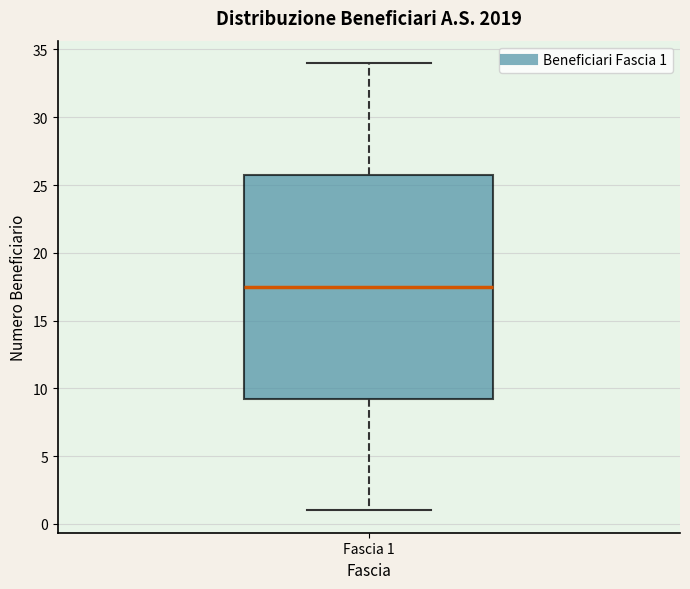

Transcribe this box plot: give where the median line is, the range the box spans, and where the two whiskers end, as read against the y-axis. The values are not printed on the chart, so give them approximately, as read against the axis.

median 17.5, box 9.5 to 26.0, whiskers 1.0 to 34.0